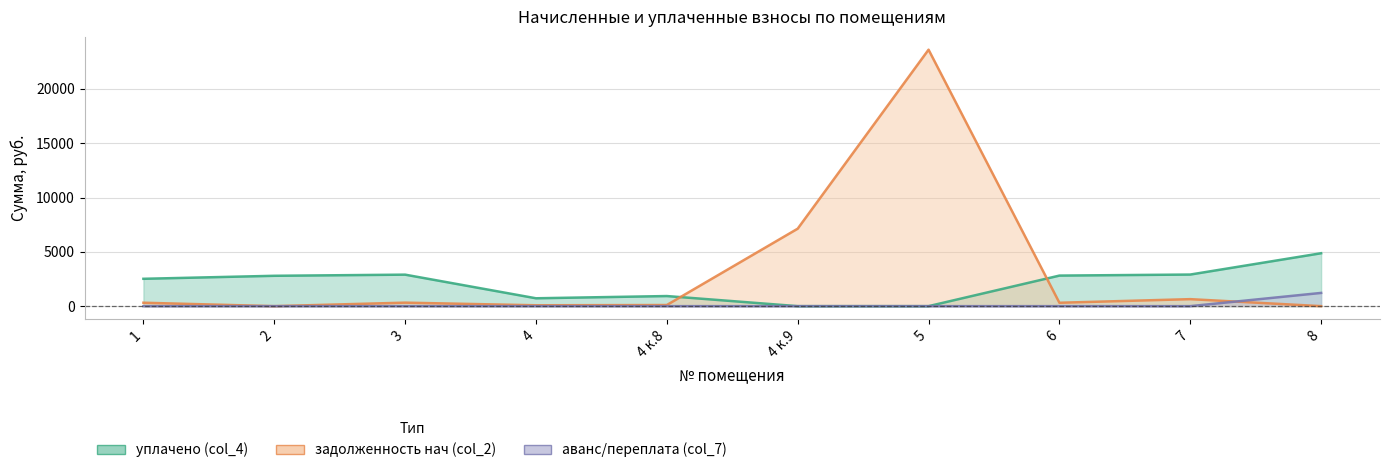

The задолженность нач (col_2) series shows 12183.9 at 5. True or false?

False